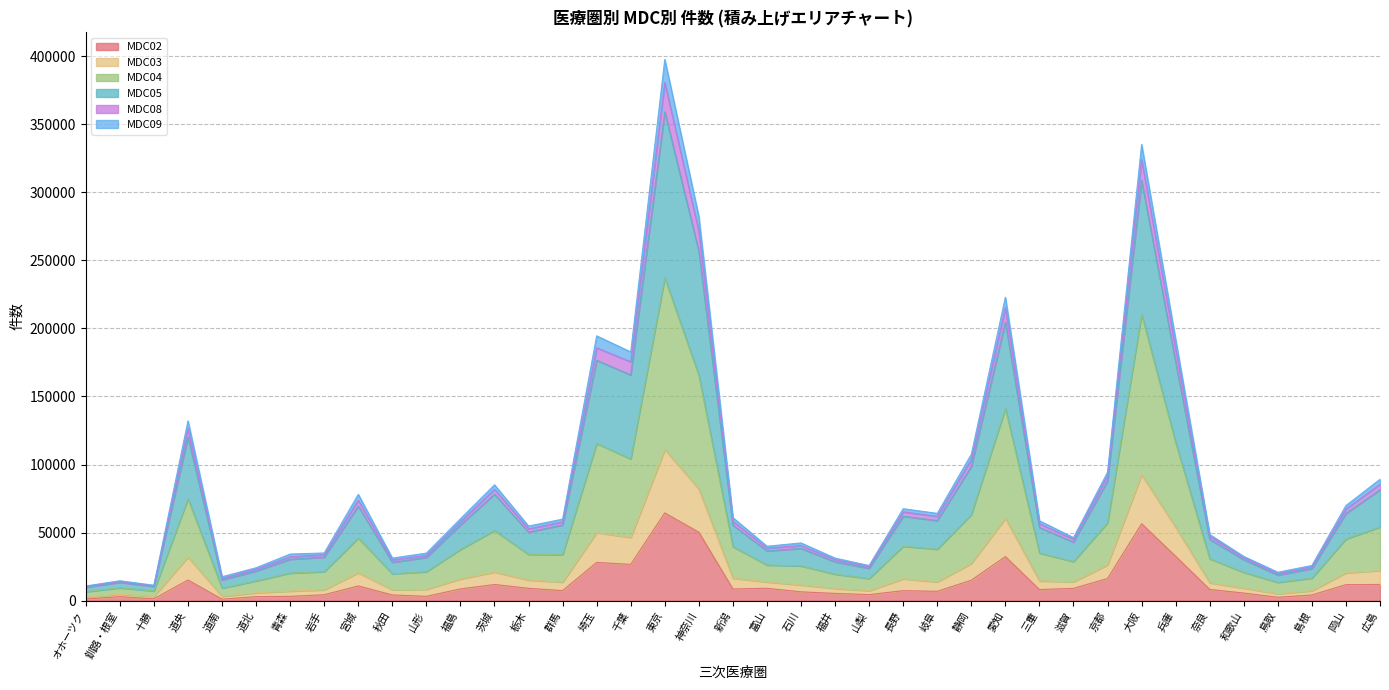

What is the greatest value displayed?

397577